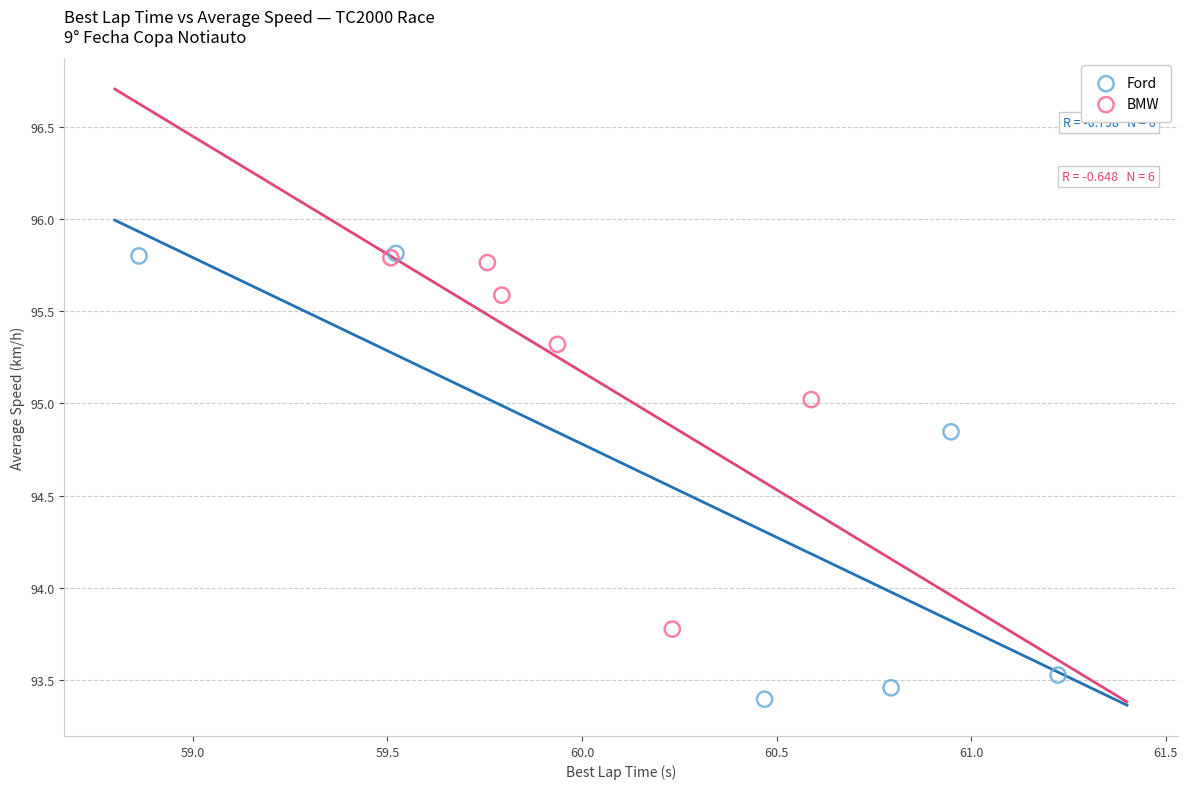

Which series has the largest Y range (max minus min)?

Ford